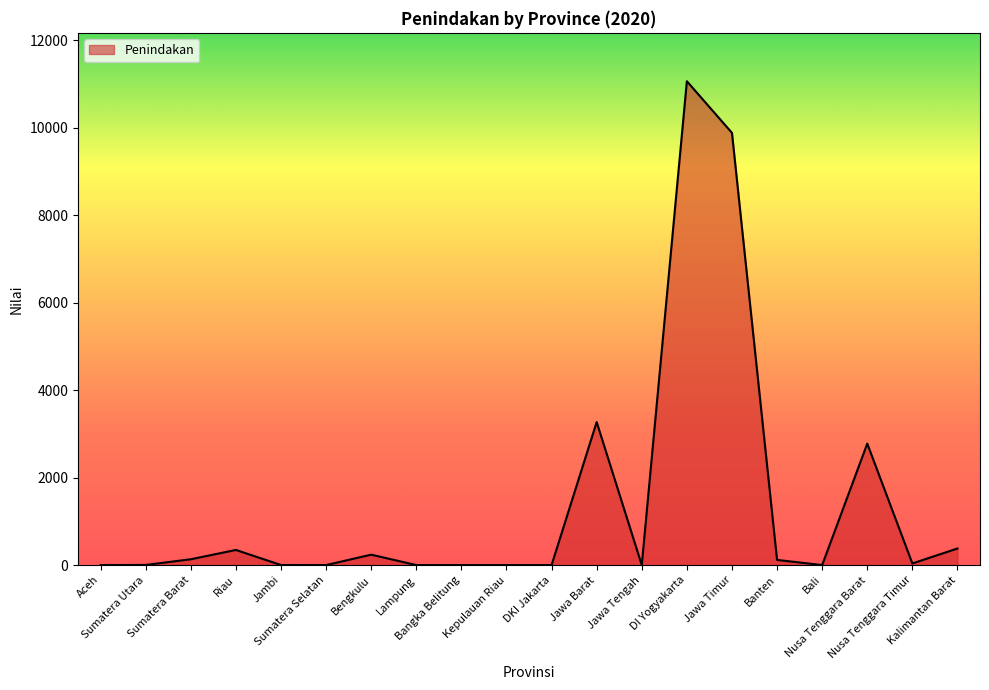

Count the number of categories in the chart.

20